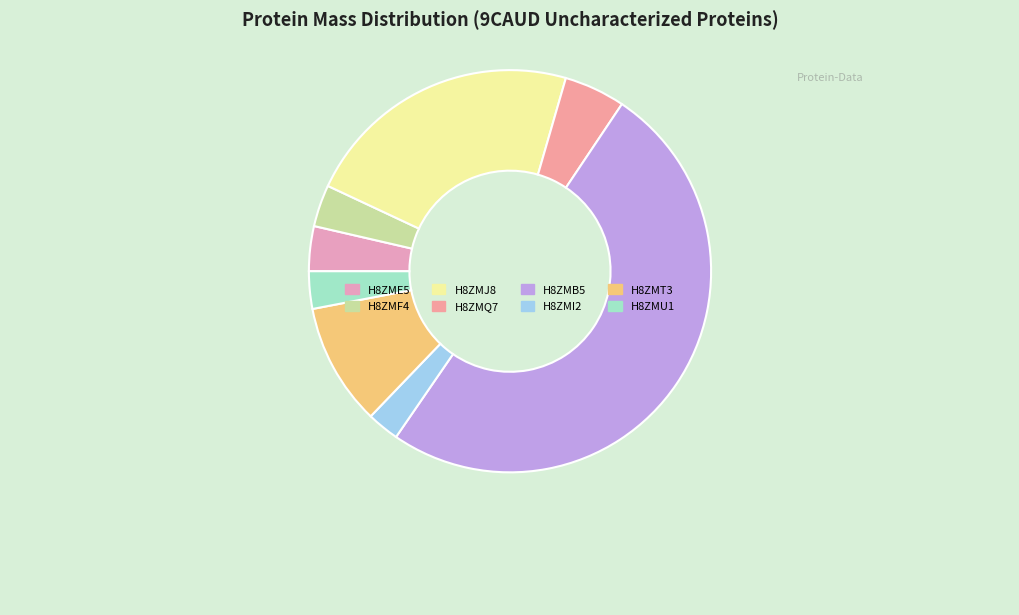

Between H8ZME5 and H8ZMT3, which is larger?

H8ZMT3